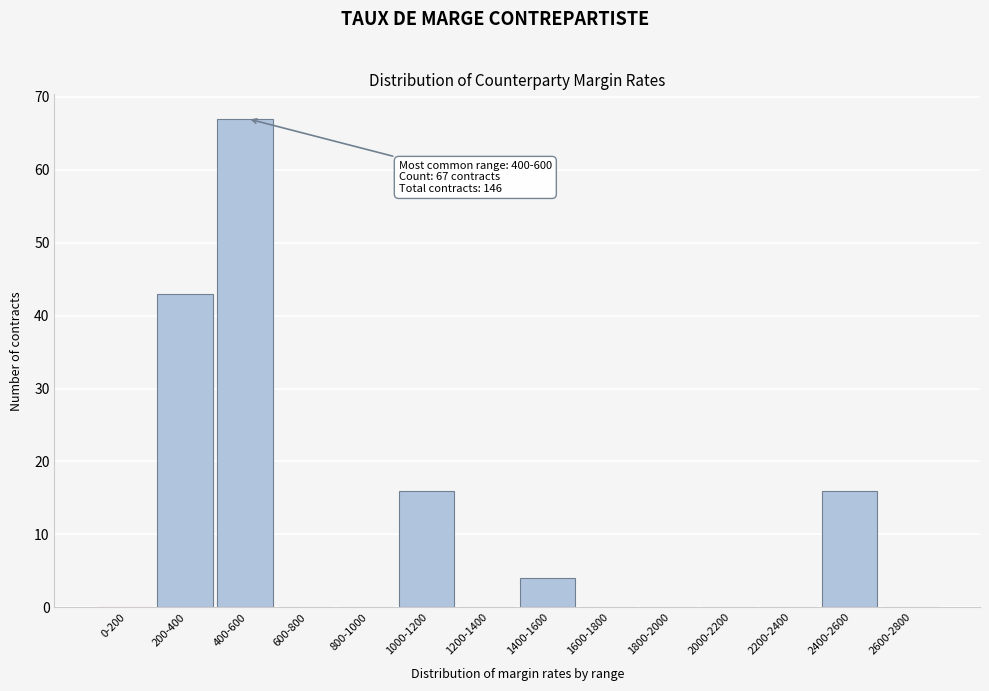

Reading left to right, extract all data points from this chart.

0-200=0	200-400=43	400-600=67	600-800=0	800-1000=0	1000-1200=16	1200-1400=0	1400-1600=4	1600-1800=0	1800-2000=0	2000-2200=0	2200-2400=0	2400-2600=16	2600-2800=0